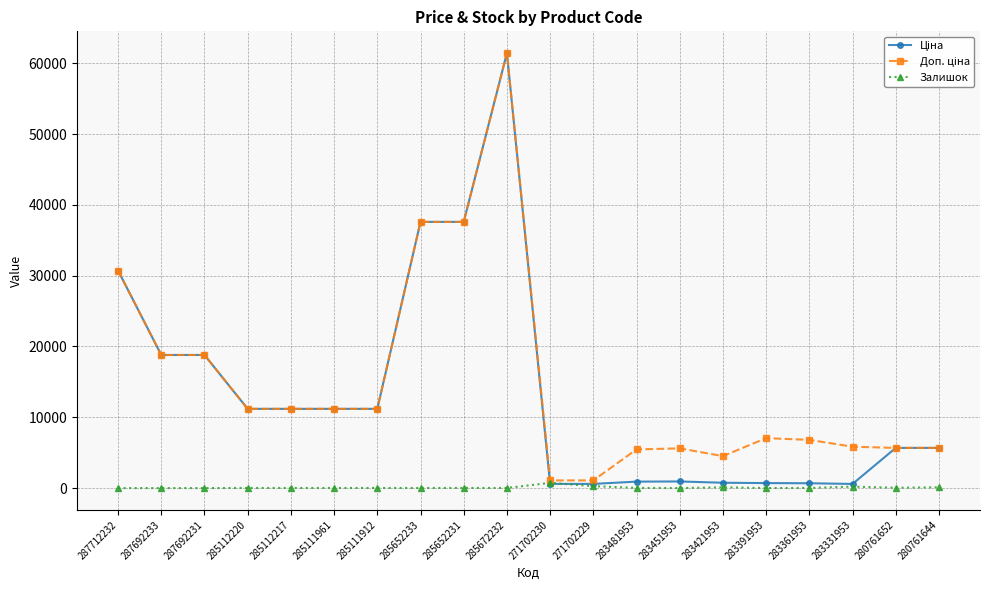

What is the greatest value displayed?

61434.3